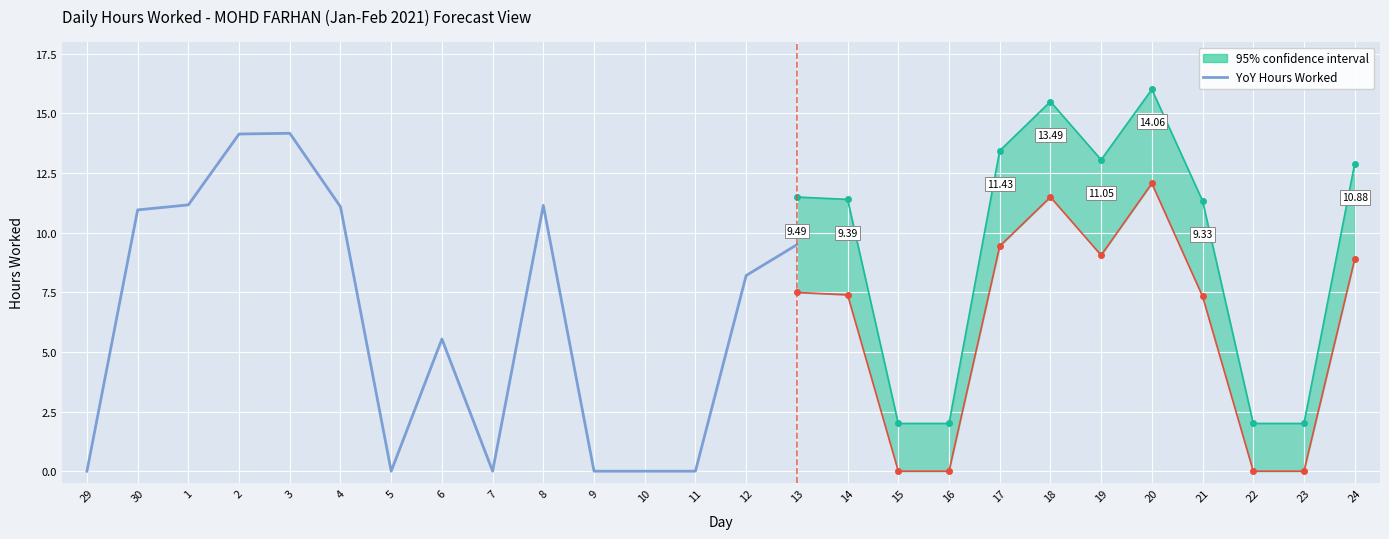

What is the difference between the maximum and second lowest values?

14.2